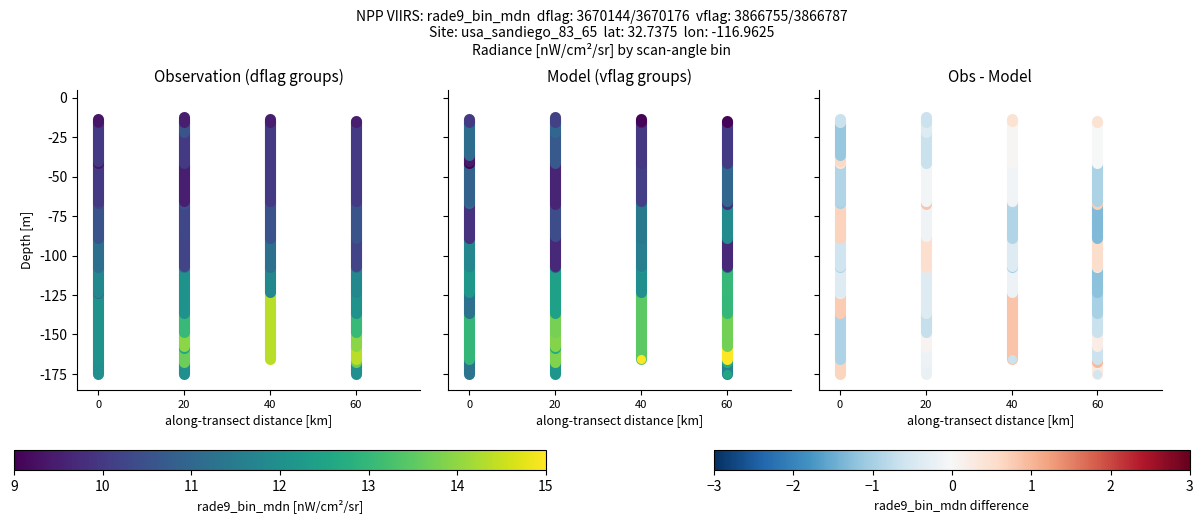

What value does the dflag=3670176
vflag=3866755 series have at 40?

-165.6